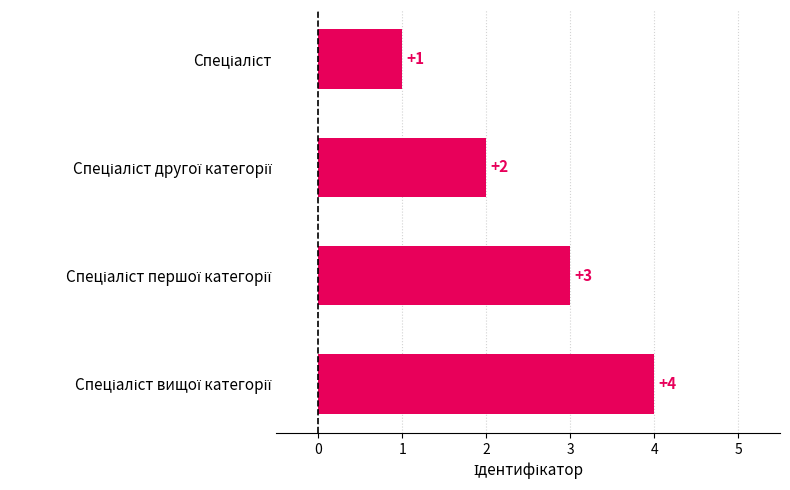

What is the maximum value shown in the chart?

4